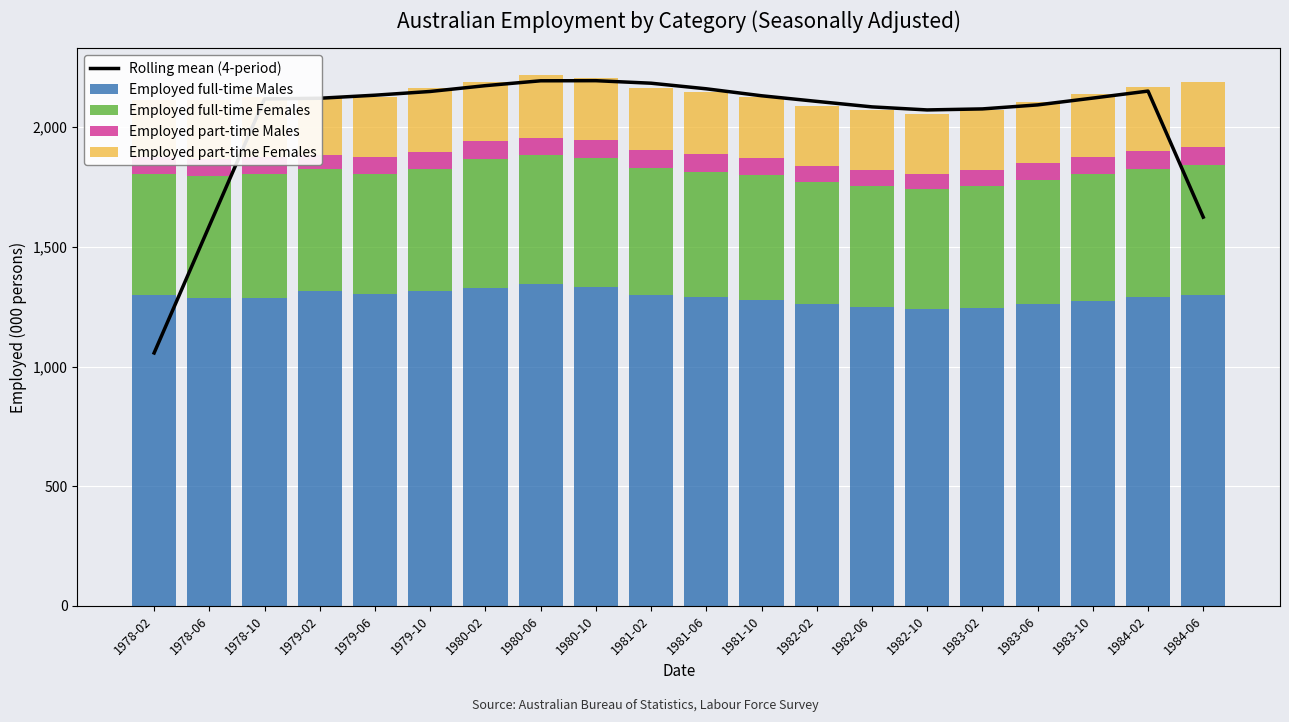

List the series in order of their peak value, lowest first.

Employed part-time Males, Employed part-time Females, Employed full-time Females, Employed full-time Males, Rolling mean (4-period)